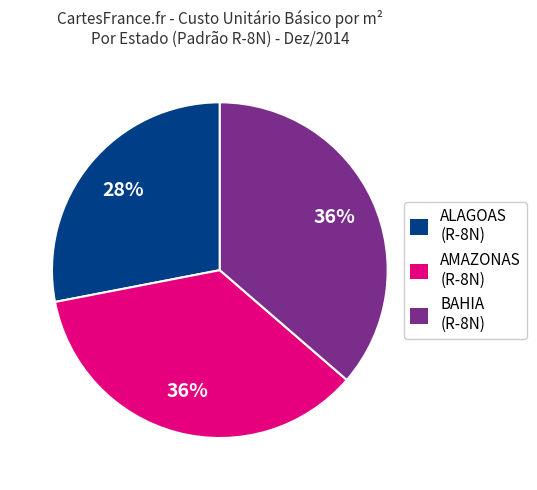

To the nearest percent, what is the difference between the largest and smallest slice percentages?

8%